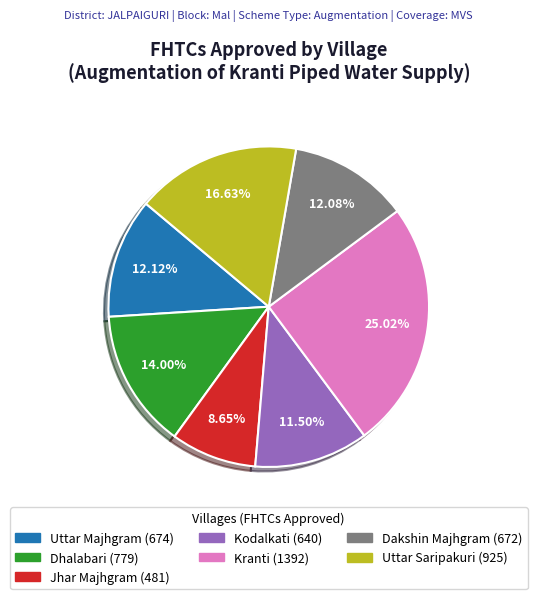

Does any single category account for the majority?

No